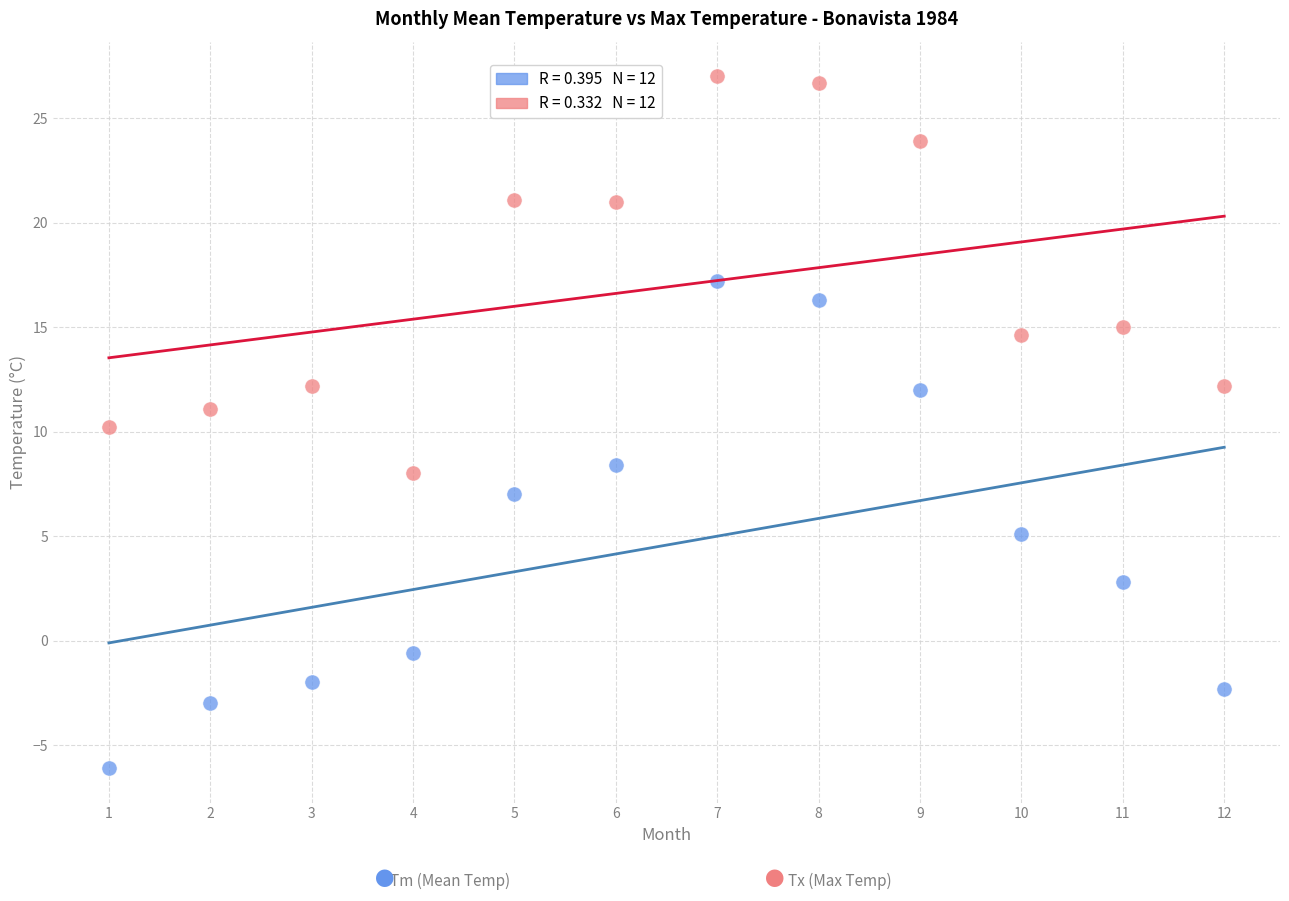

Across all data points, what is the range of Y values (max minus min)?

33.1